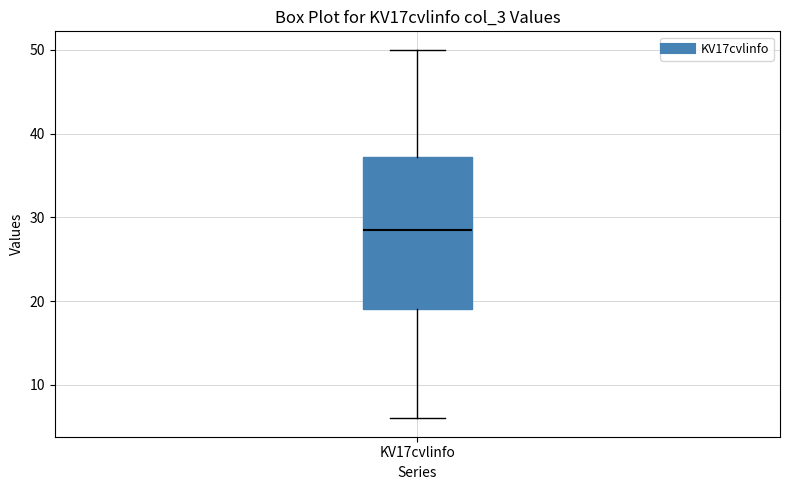

Read this box plot against the y-axis: the position of the median line, the range covered by the box, and the ends of both whiskers. The values are not printed on the chart, so give them approximately, as read against the axis.

median 29, box 19 to 37, whiskers 6 to 50